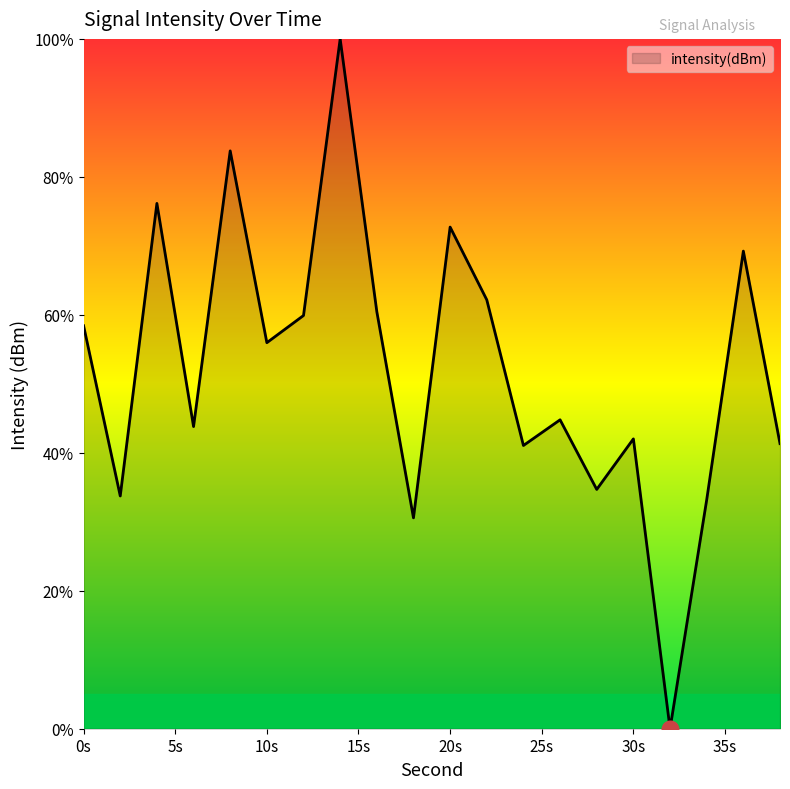

What is the difference between the maximum and minimum values?

100.0